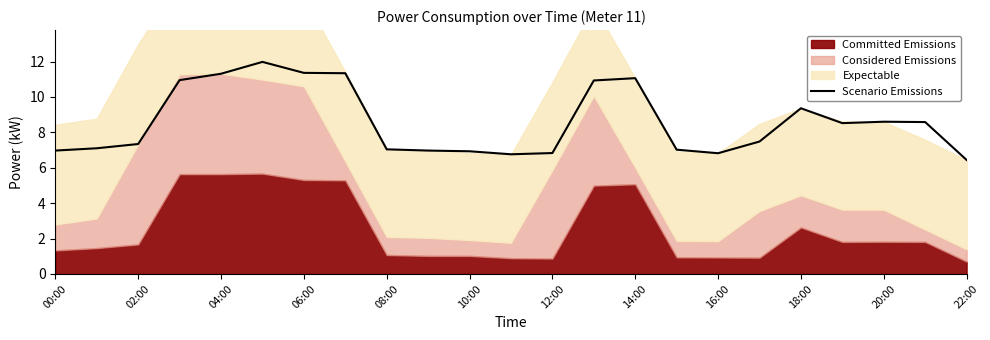

What is the minimum value for Scenario Emissions?

6.4